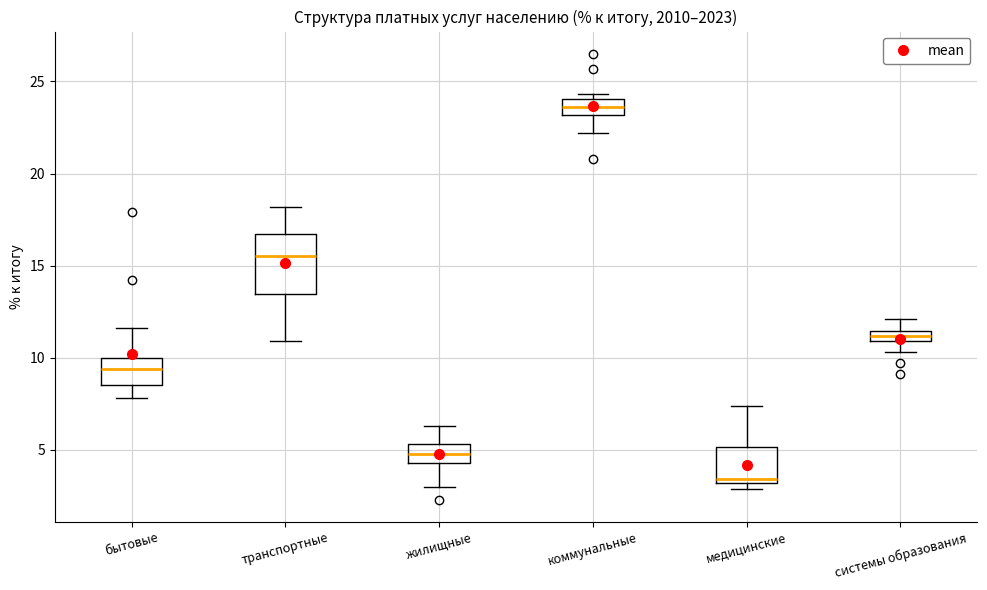

Which box's median line is the lowest?

медицинские